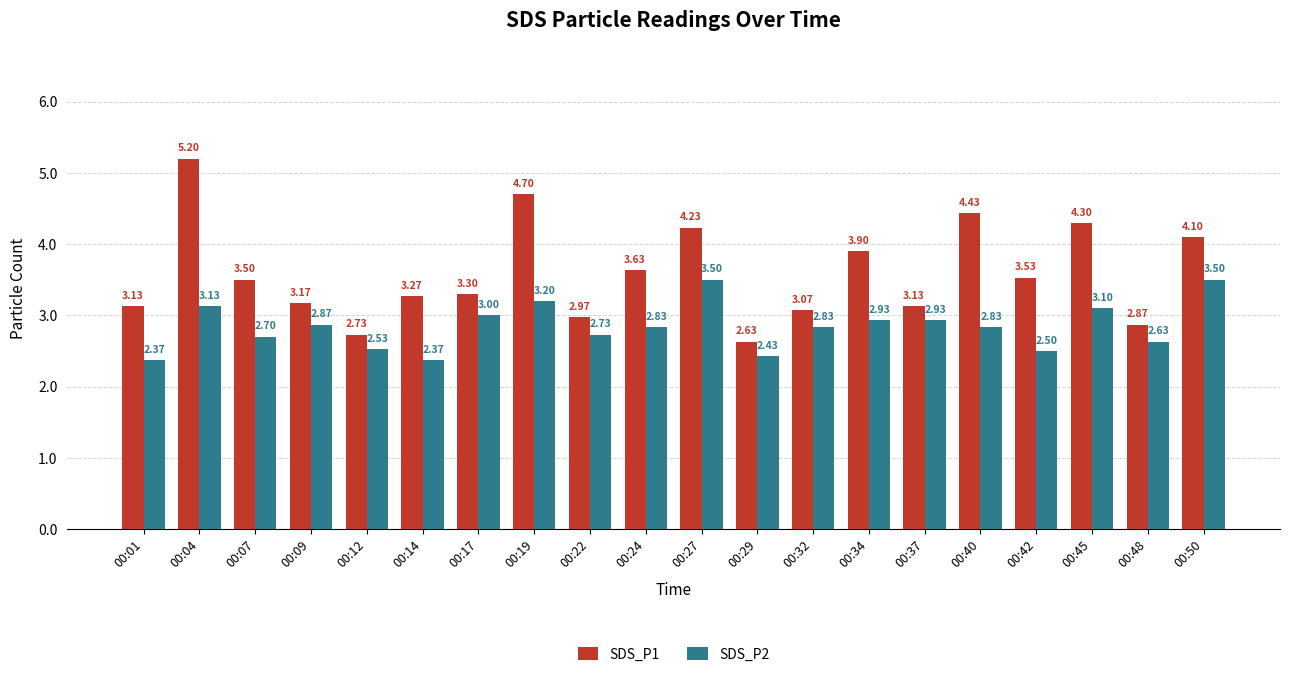

Count the number of data series in this chart.

2